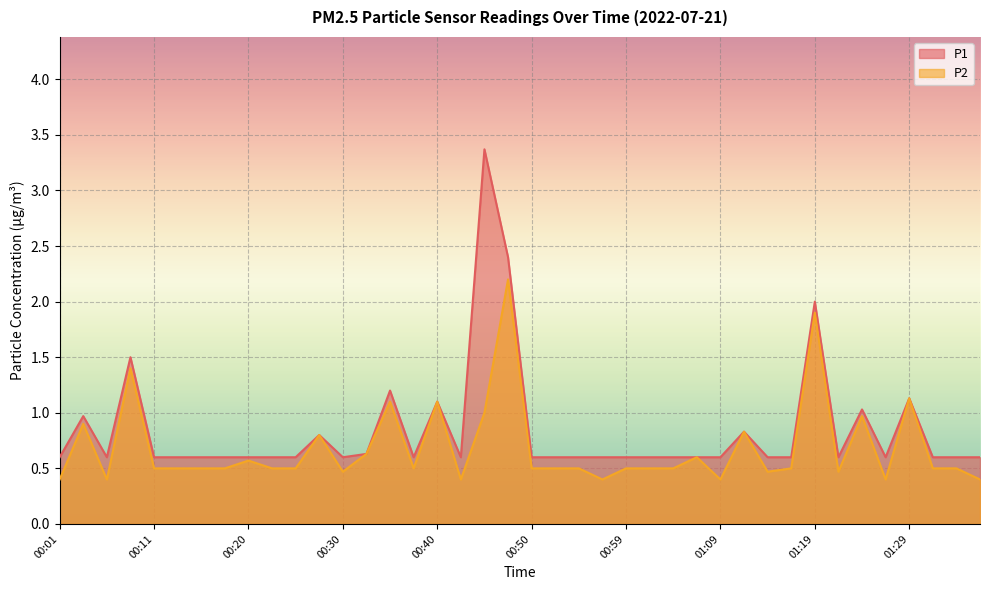

List the series in order of their overall mean, highest first.

P1, P2